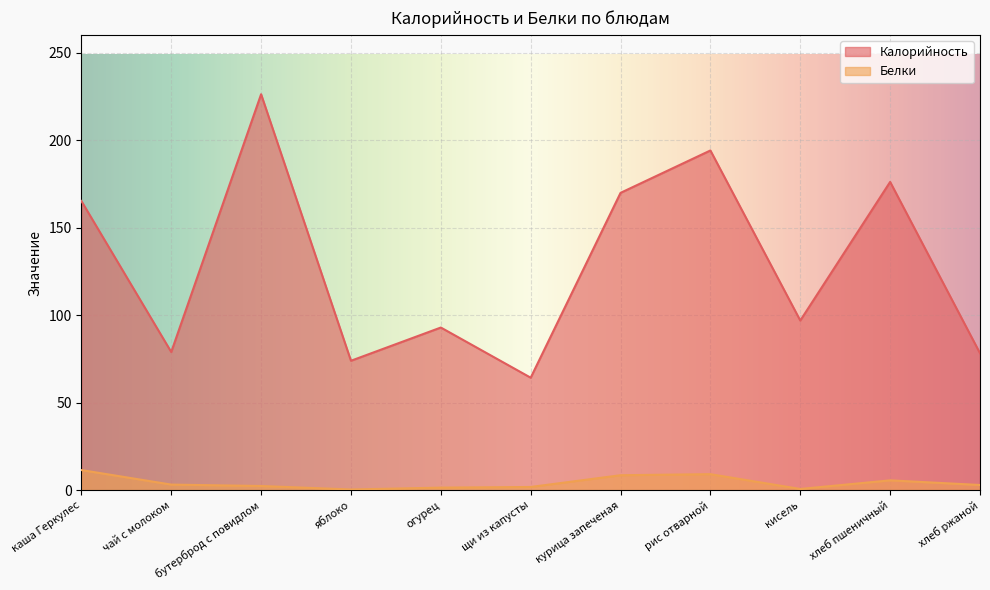

True or false: Калорийность and Белки intersect in this chart.

False